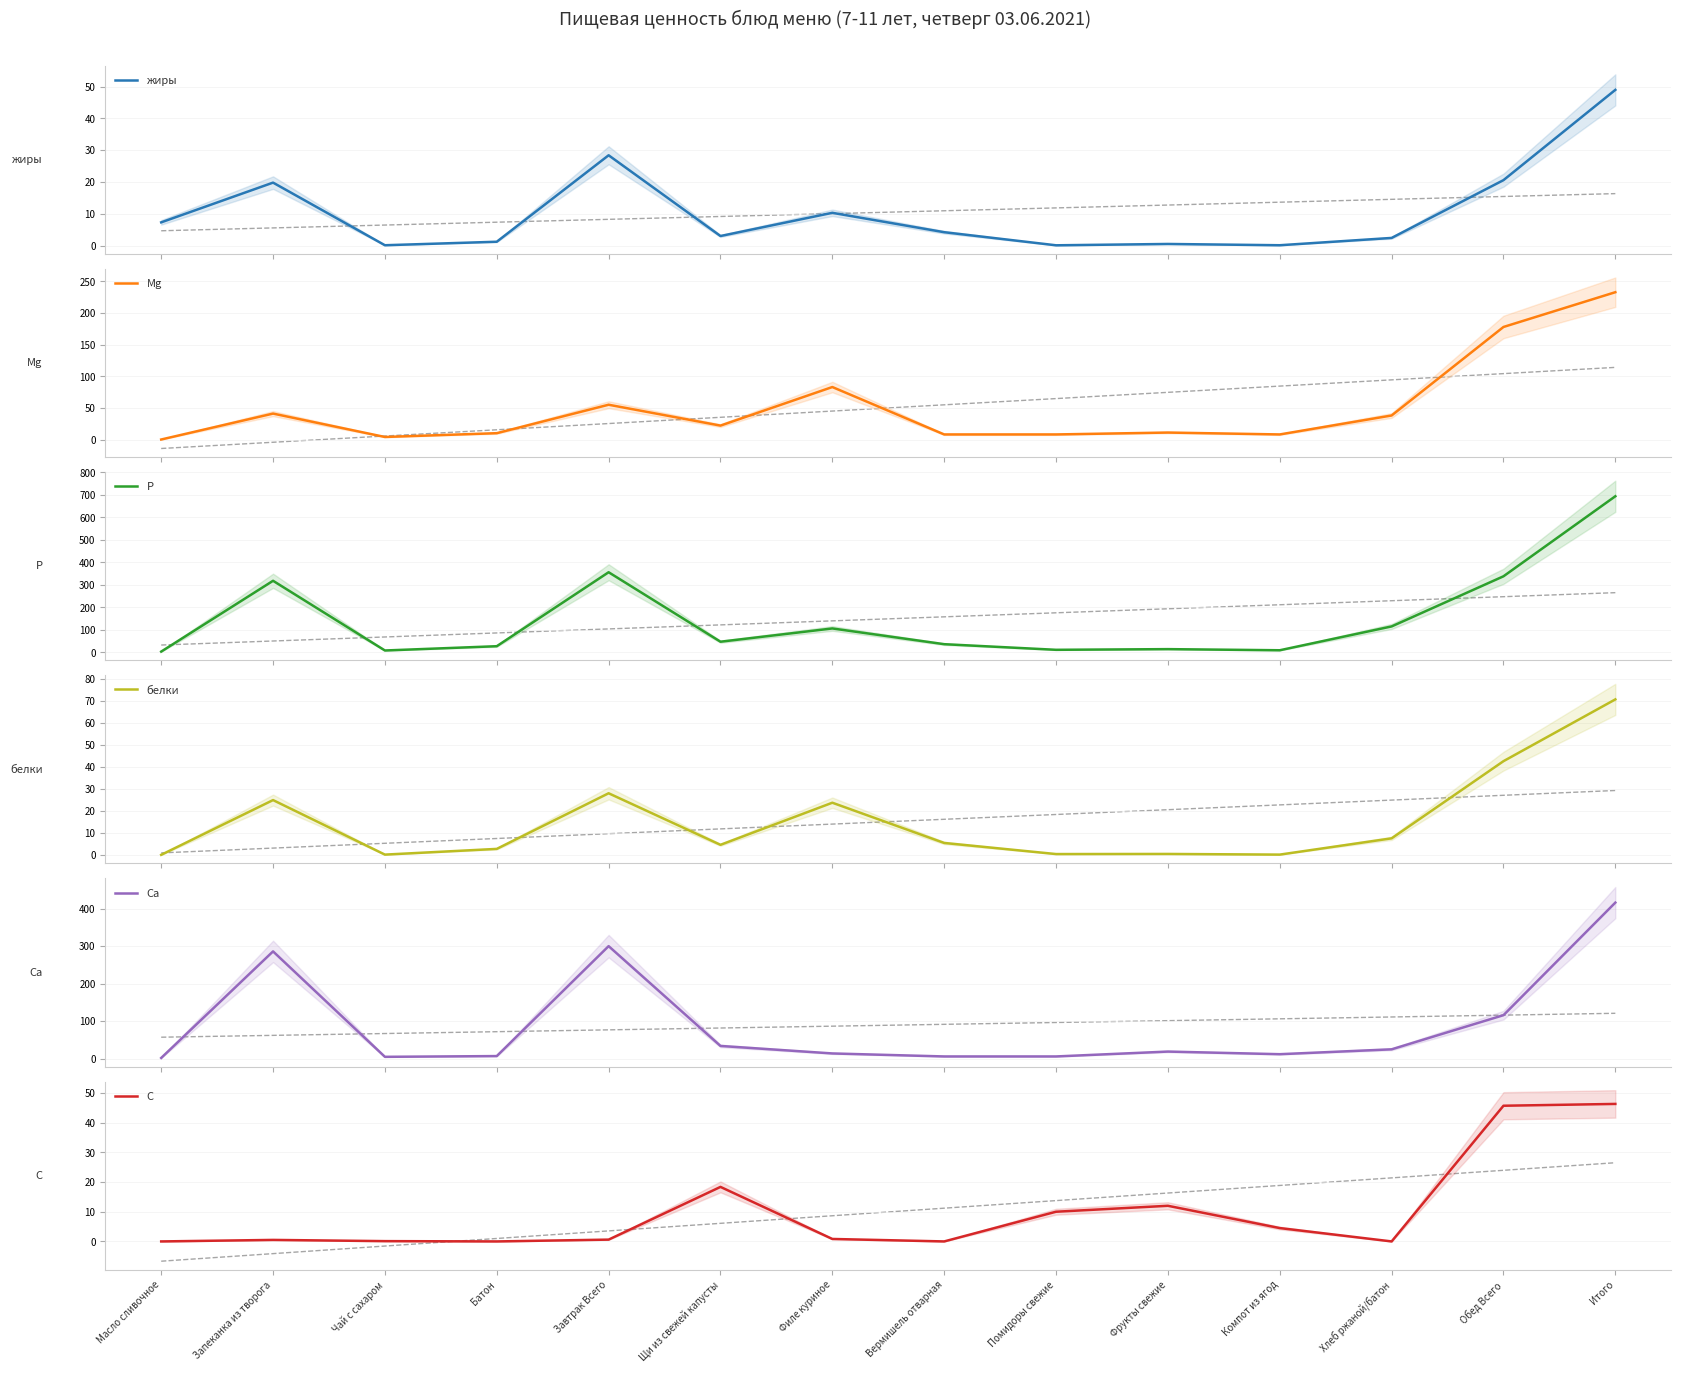

At which category does P reach its first local peak?

Запеканка из творога